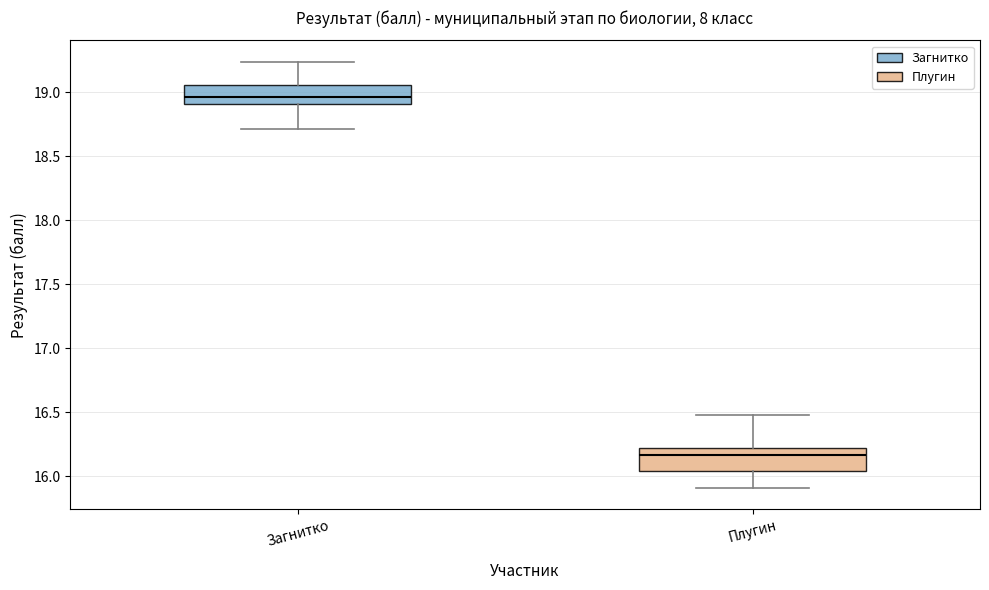

Reading left to right, transcribe this box plot: for each box, give where its median line is, the range the box spans, and where its two whiskers end, as read against the y-axis. The values are not printed on the chart, so give them approximately, as read against the axis.

Загнитко: median 18.95, box 18.90 to 19.05, whiskers 18.70 to 19.25
Плугин: median 16.15, box 16.05 to 16.20, whiskers 15.90 to 16.50